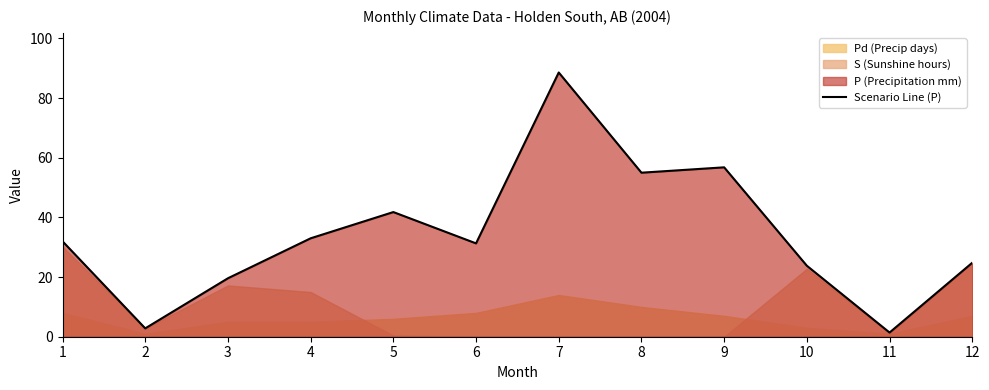

What is the difference between the maximum and minimum values?

87.2